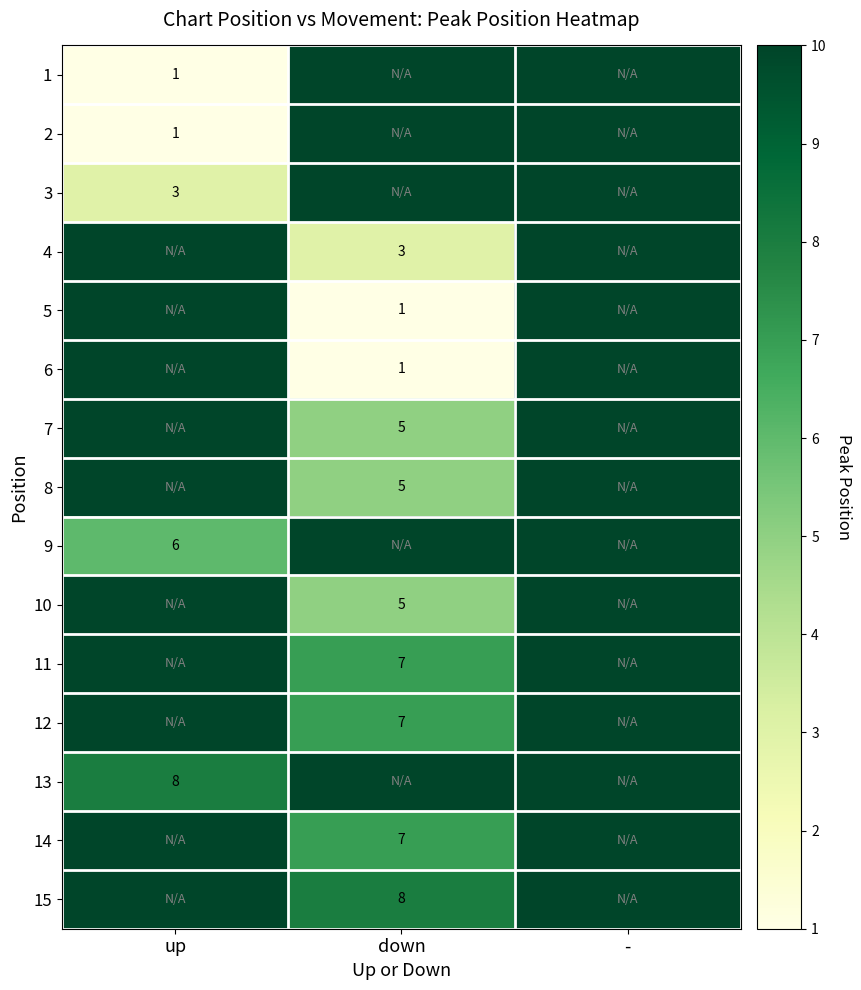

True or false: 8 has a value of 7 at down.

False